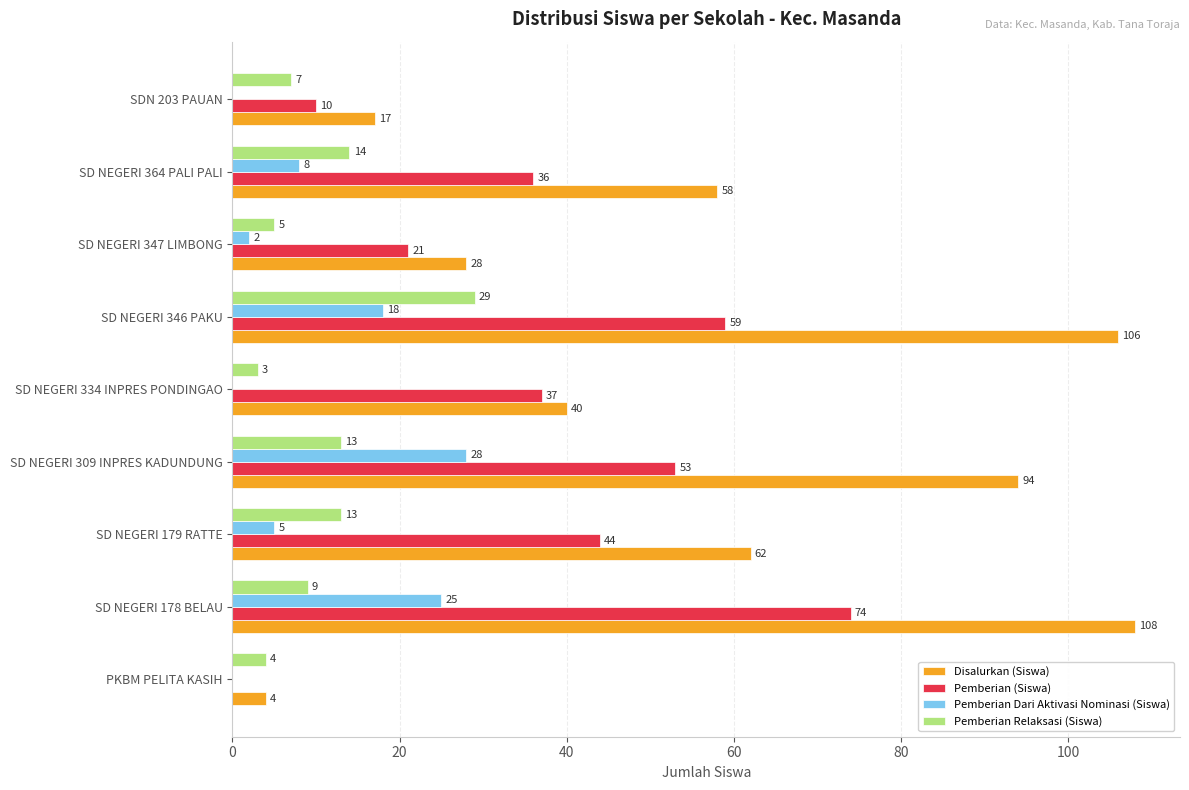

Read the Pemberian Relaksasi (Siswa) value at SD NEGERI 178 BELAU, to the nearest 5.

10